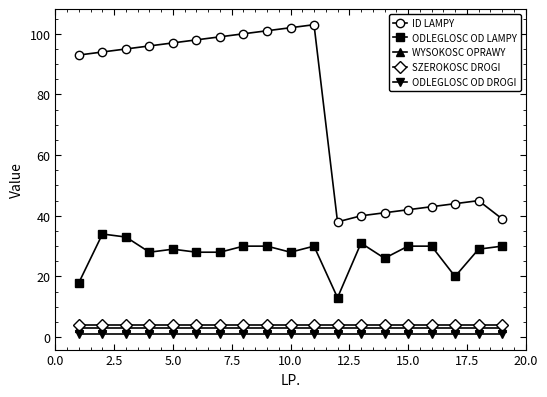

Does the chart display data point markers on the line(s)?

Yes